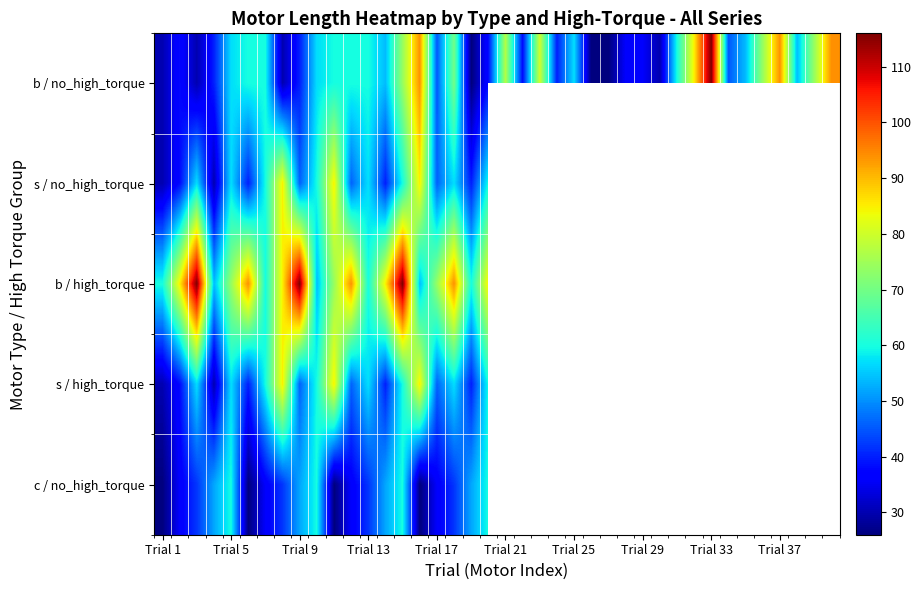

What is the maximum value shown in the chart?

116.0